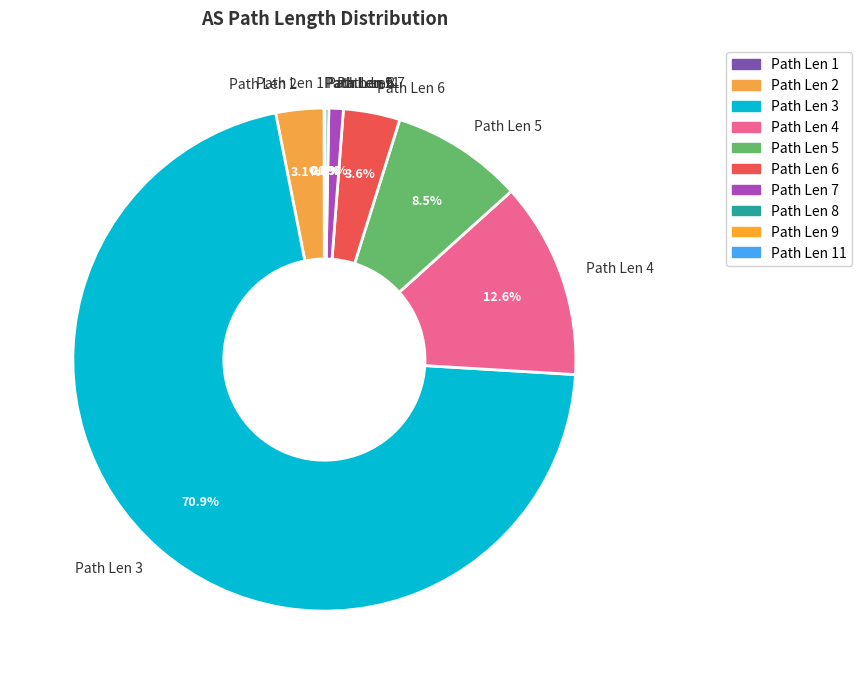

Is there any slice that represents more than half of the pie?

Yes